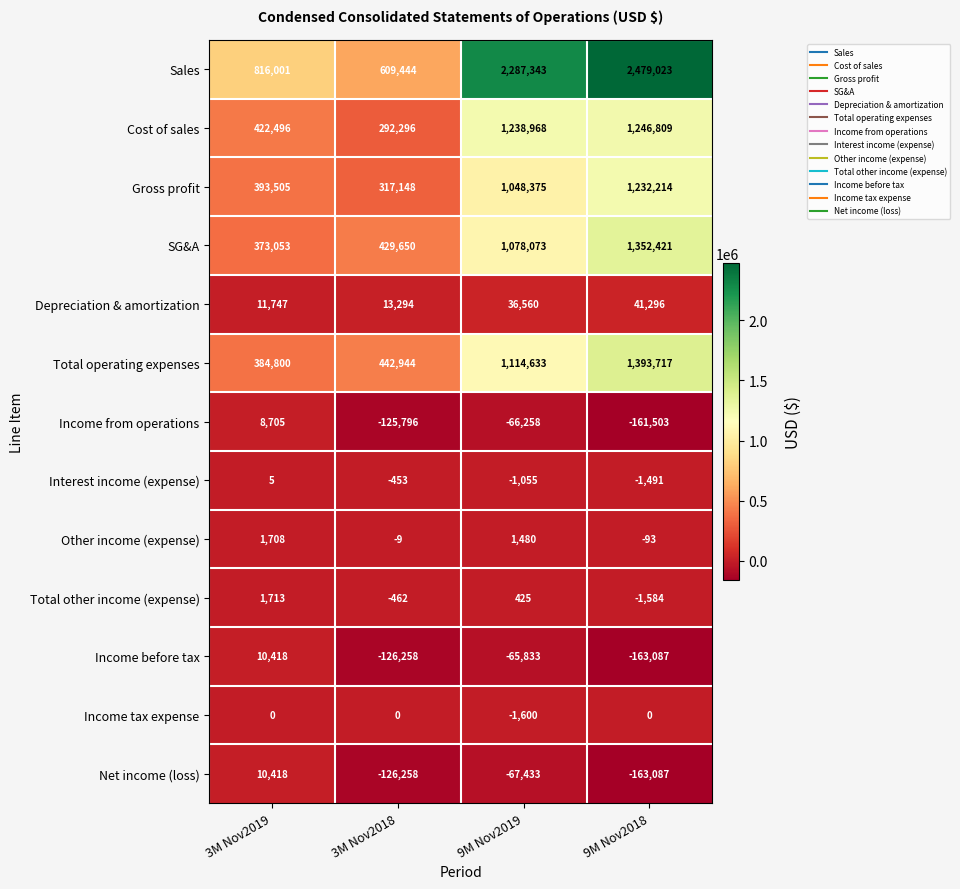

The Gross profit series shows 317148 at 3M Nov2018. True or false?

True